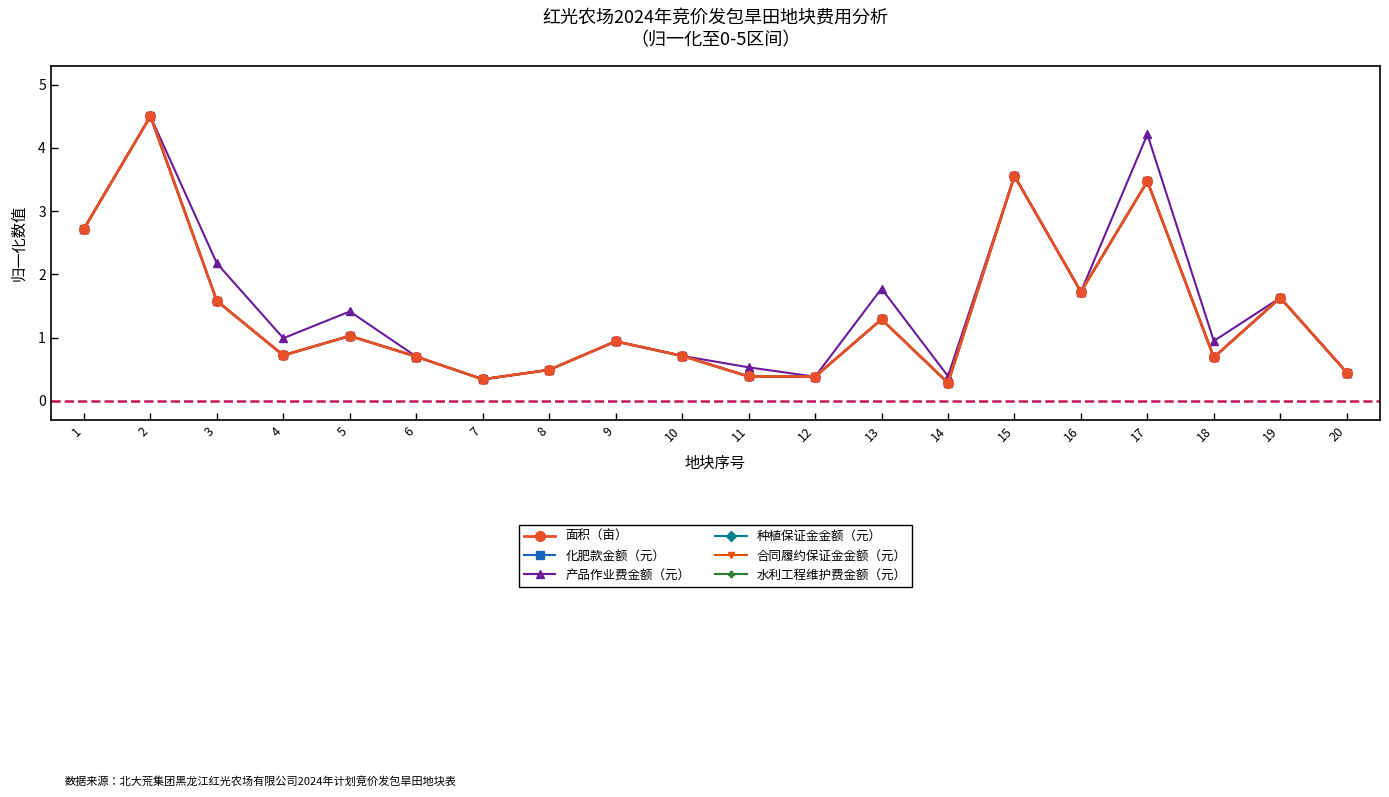

Between which two adjacent categories do 合同履约保证金金额（元） and 种植保证金金额（元） first intersect?

4 and 5